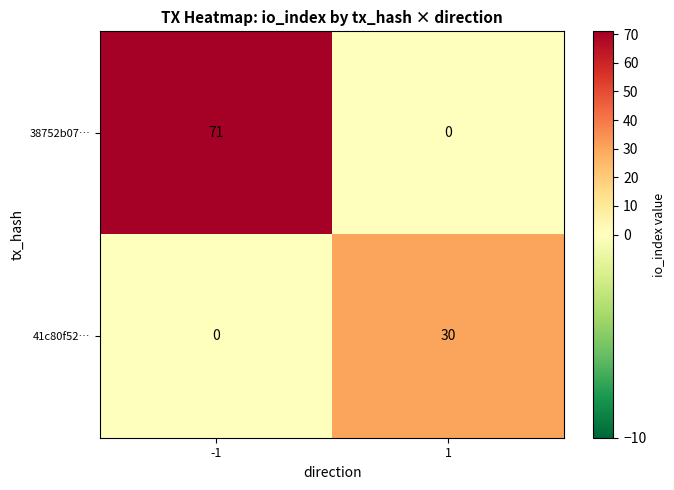

Rank the series by their average value, from highest to lowest.

38752b07…, 41c80f52…